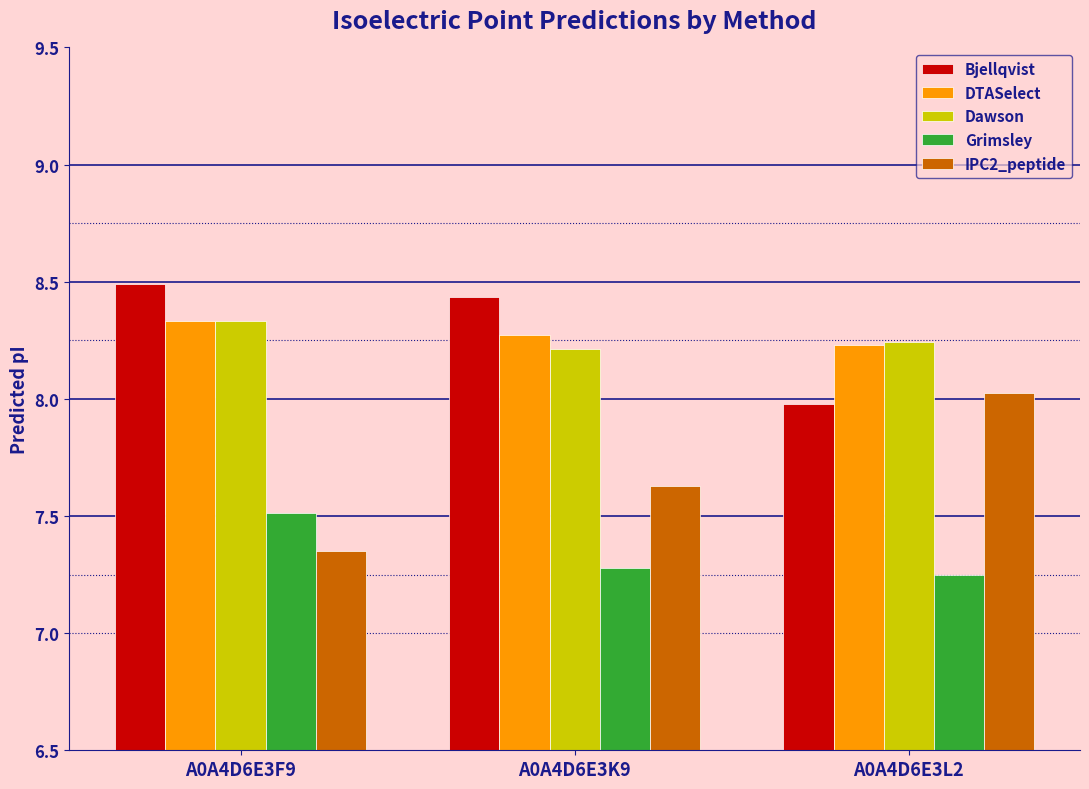

Is the value of Grimsley at A0A4D6E3F9 greater than the value of Bjellqvist at A0A4D6E3F9?

No